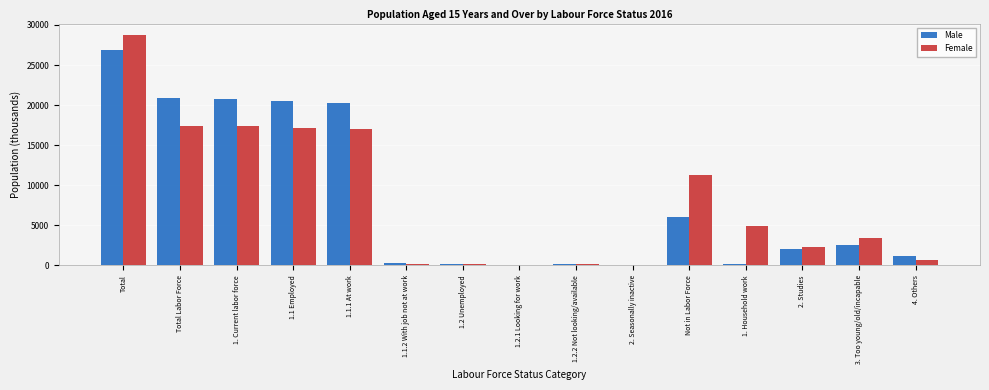

Is the value of Male at Total Labor Force greater than the value of Female at Not in Labor Force?

Yes